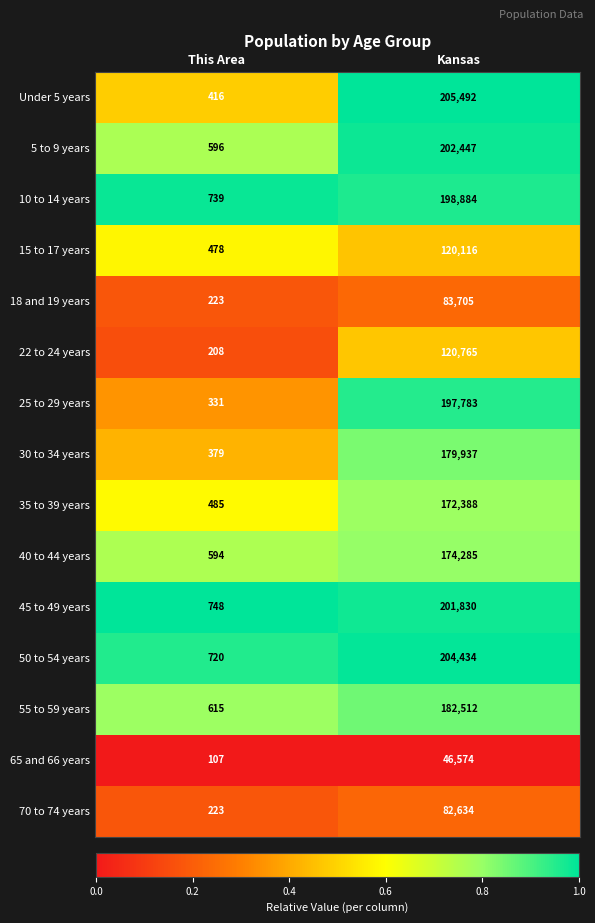

At which category is the sum across all series the highest?

Kansas